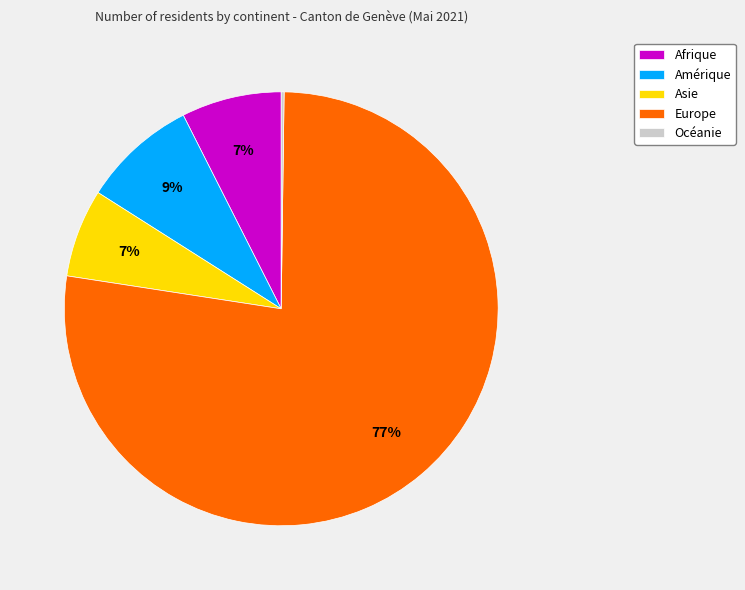

To the nearest percent, what percentage of the pie is Amérique?

9%